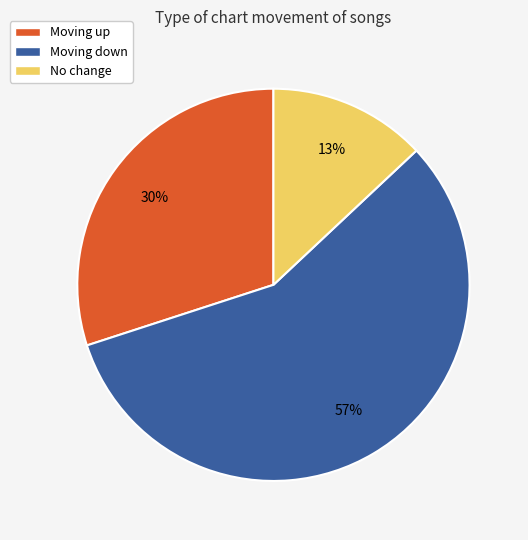

Does any single category account for the majority?

Yes